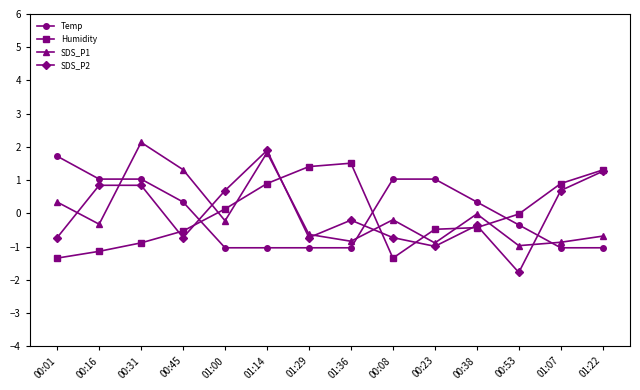

Is it true that Humidity equals 2.2 at 01:29?

False